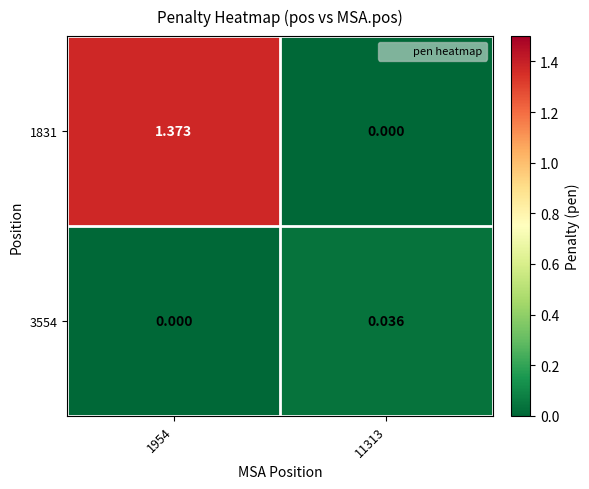

At which category is the sum across all series the highest?

1954